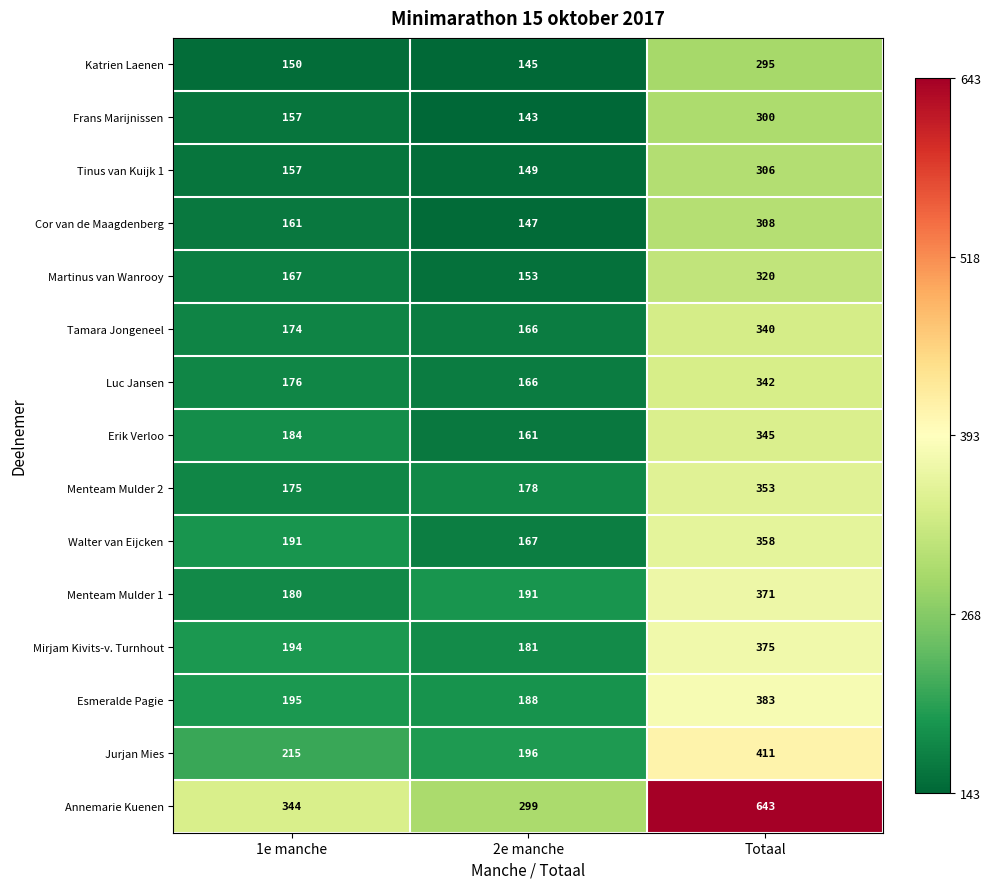

What is the maximum value shown in the chart?

643